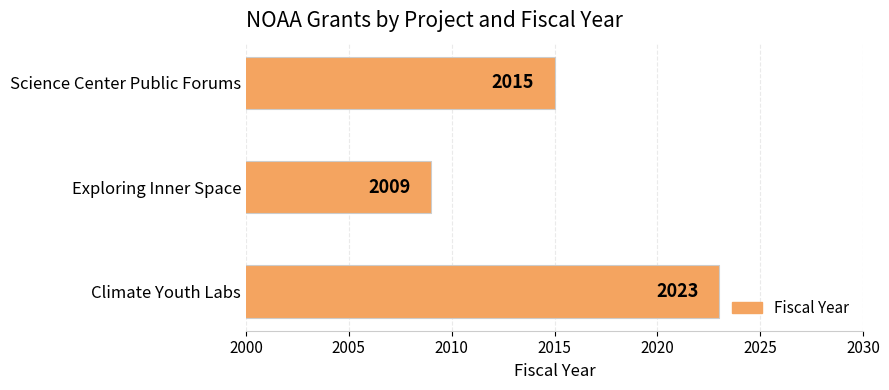

What is the change in value from Science Center Public Forums to Exploring Inner Space?

-6